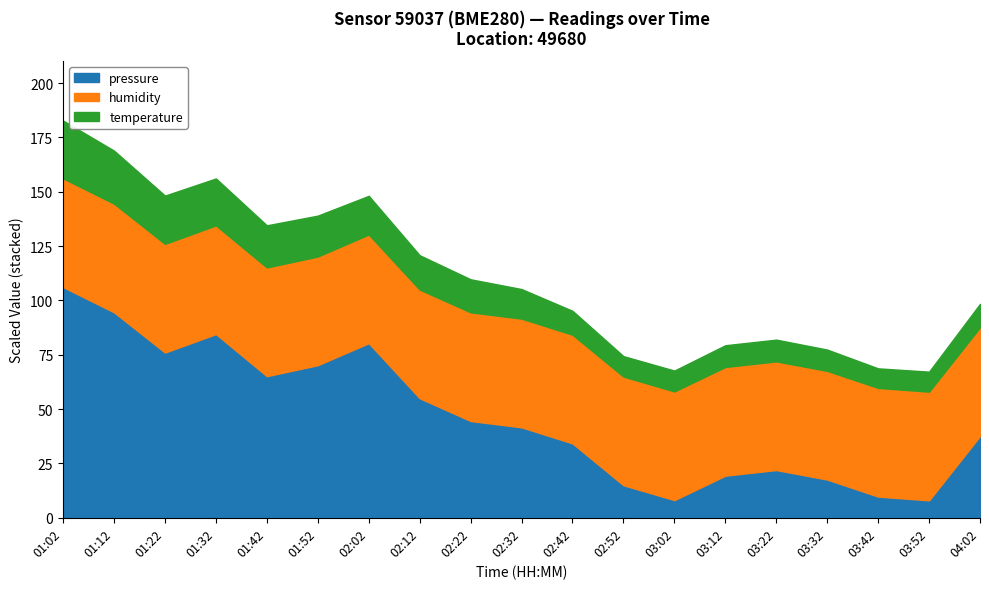

What is the total value across all series at 02:32?

105.2